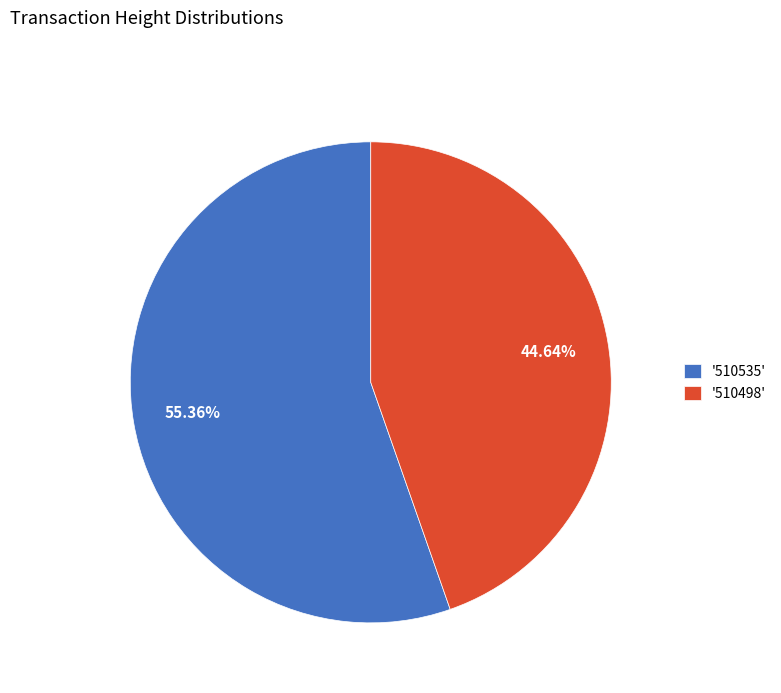

Rank the categories by value from lowest to highest.

'510498', '510535'